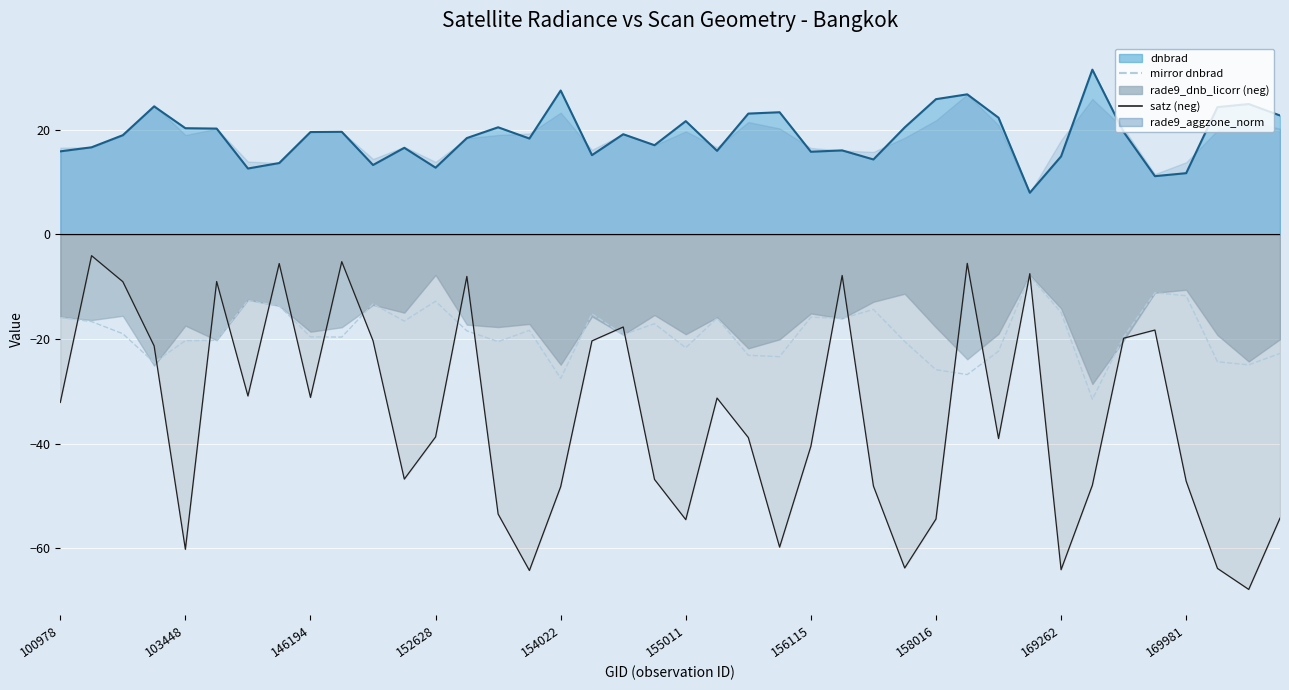

What is the value of the mirror dnbrad point at the 17th from the left?

-27.5